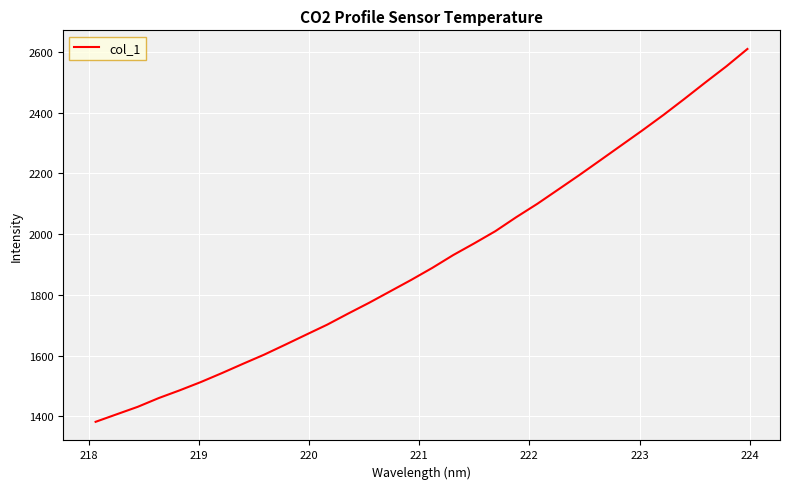

What is the maximum value shown in the chart?

2610.1